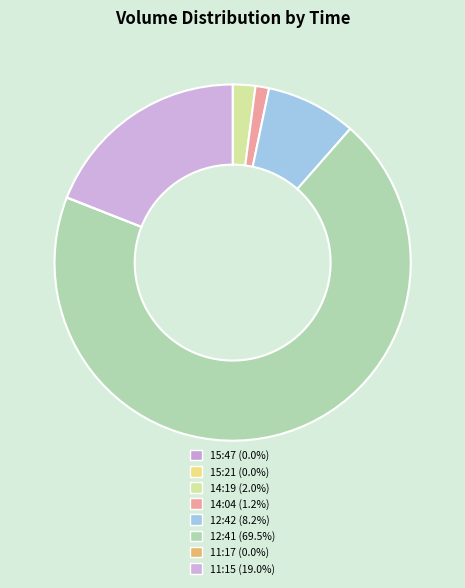

To the nearest percent, what is the average slice percentage?

12%